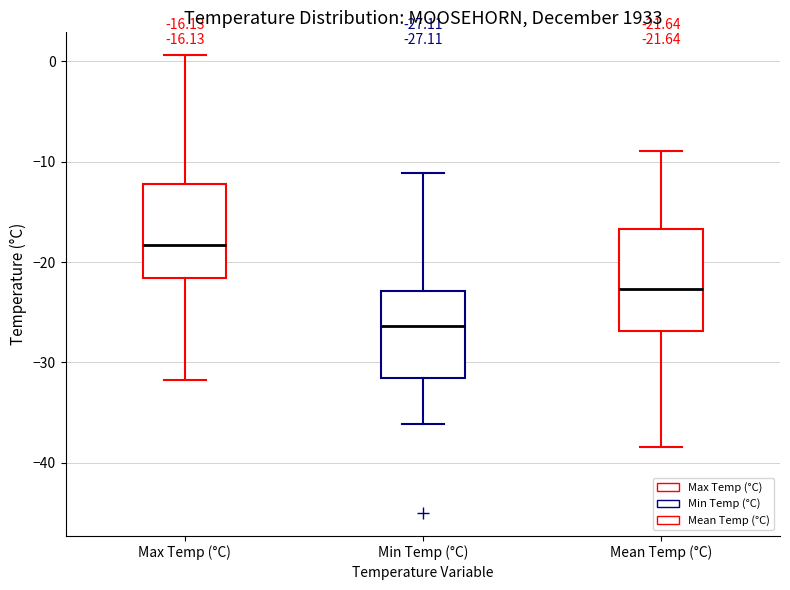

Which box's median line is the lowest?

Min Temp (°C)